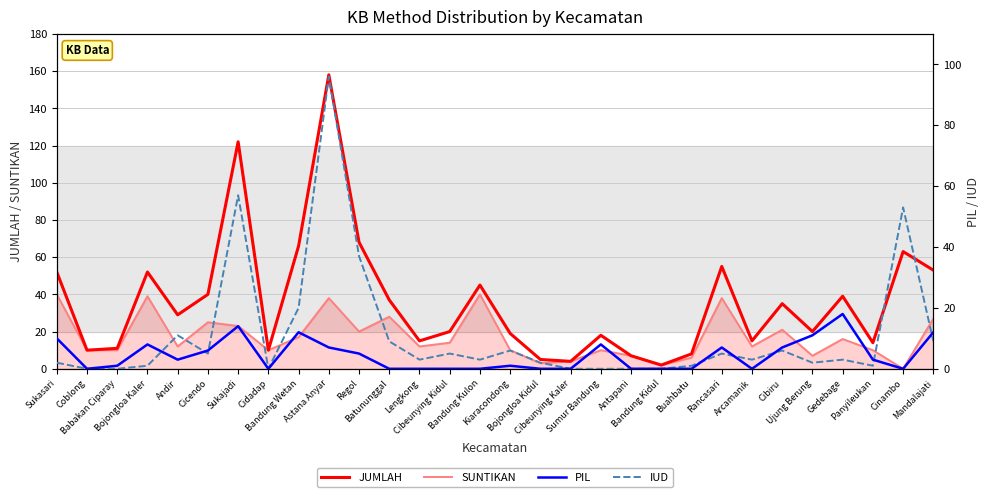

What is the spread (max minus min) of values at Sumur Bandung?

18